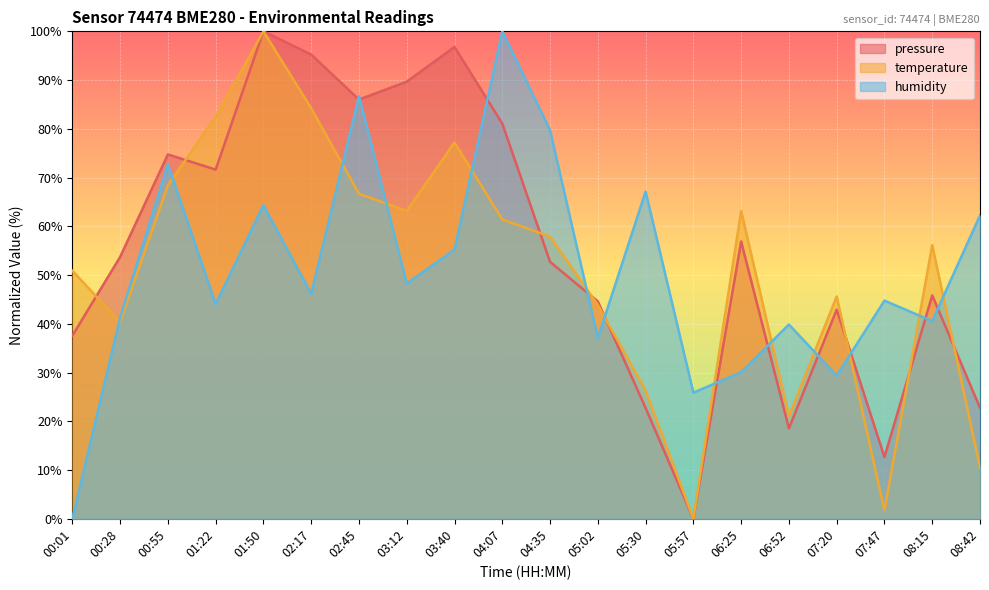

True or false: temperature has a value of 117.4 at 01:22.

False